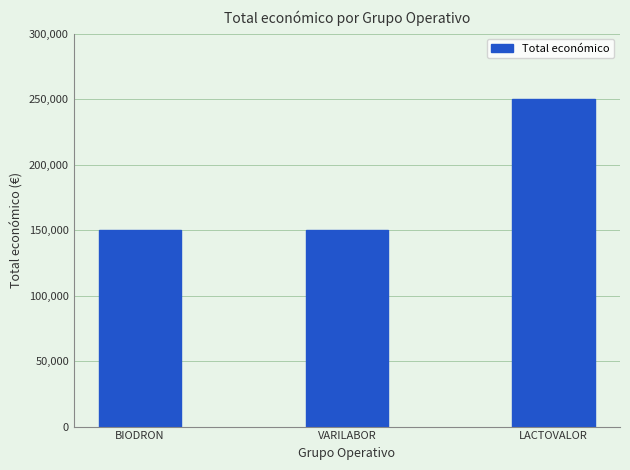

What is the ratio of the value at BIODRON to the value at VARILABOR?

1.0